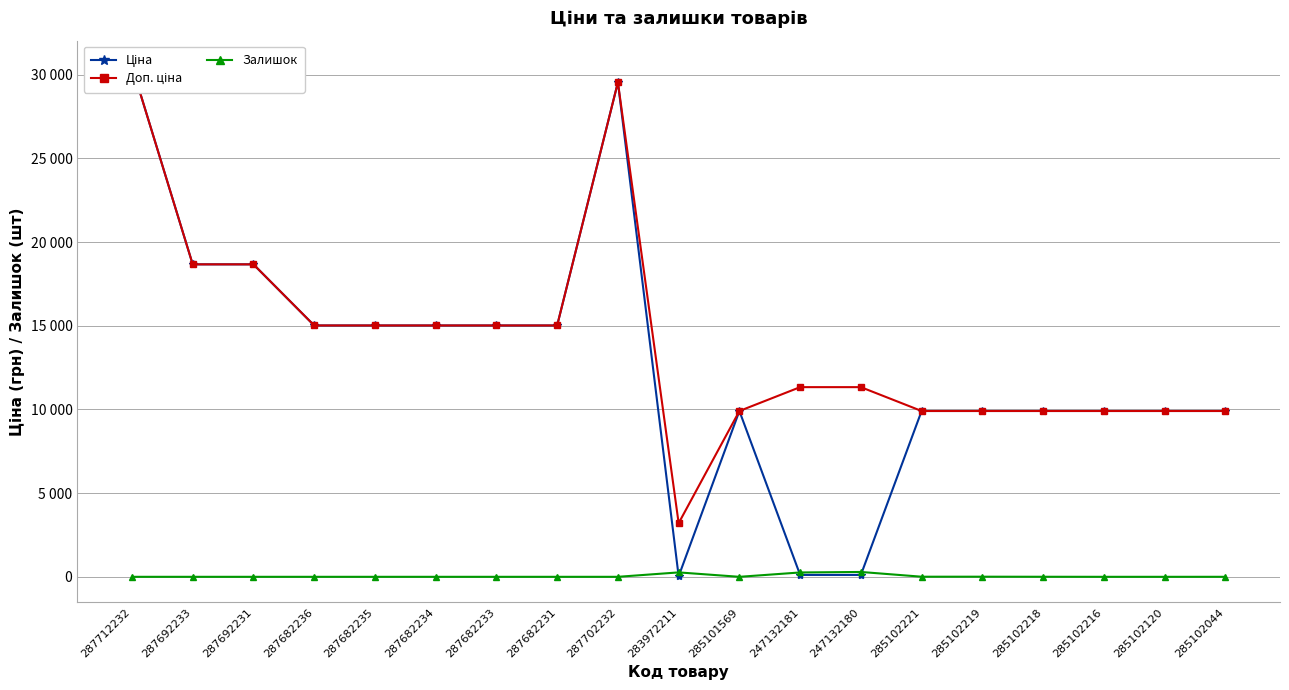

Which series changed the most between 287692233 and 287682235?

Ціна